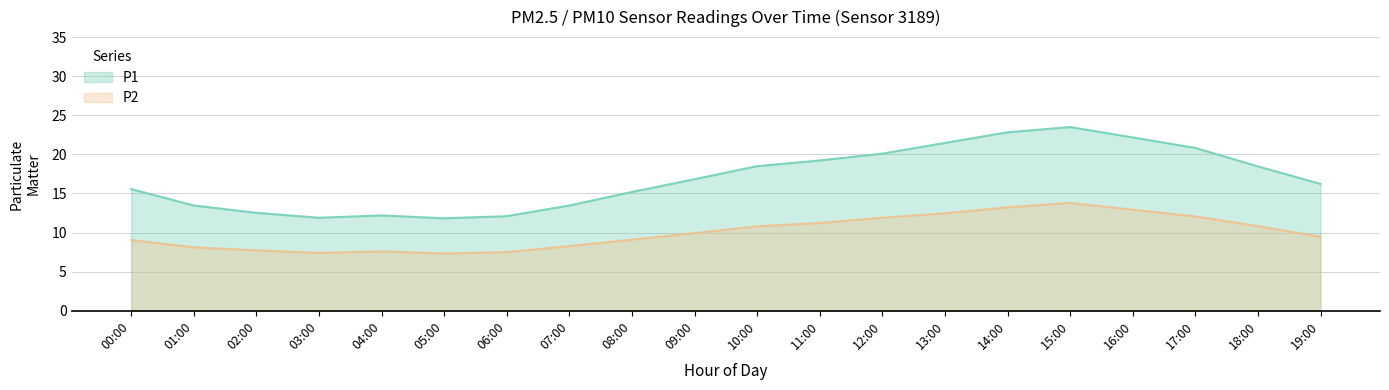

At which category is the sum across all series the highest?

15:00